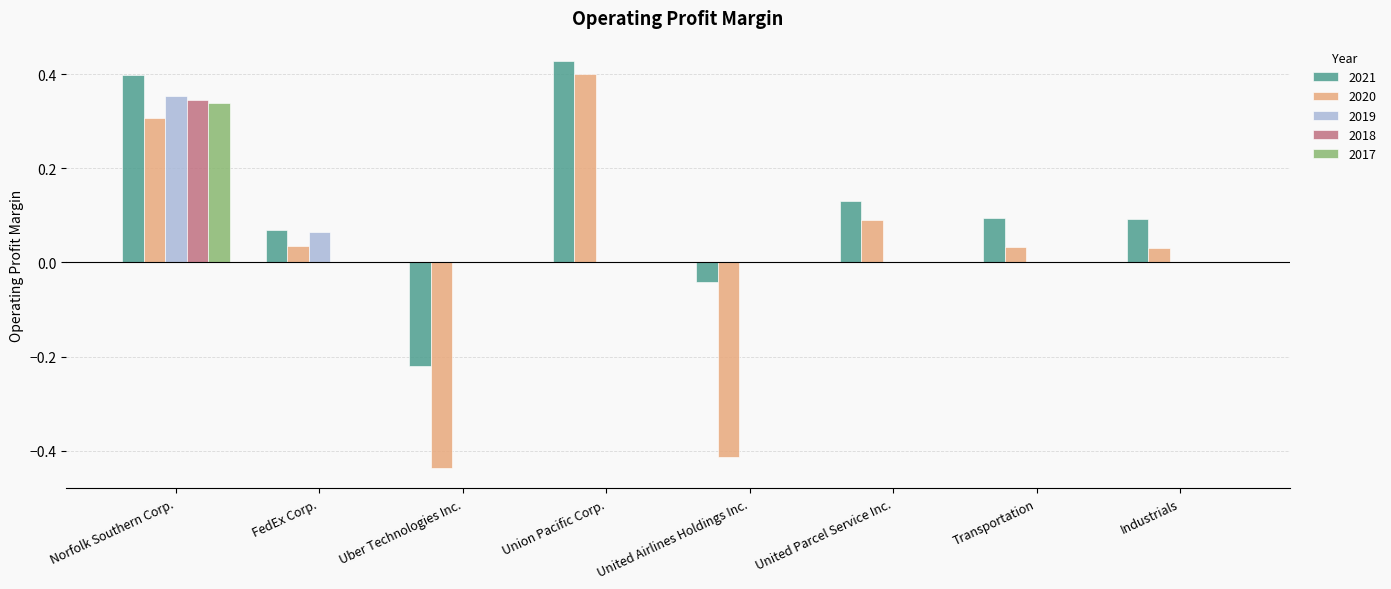

What is the sum of the 2020 values at Norfolk Southern Corp. and Union Pacific Corp.?

0.7